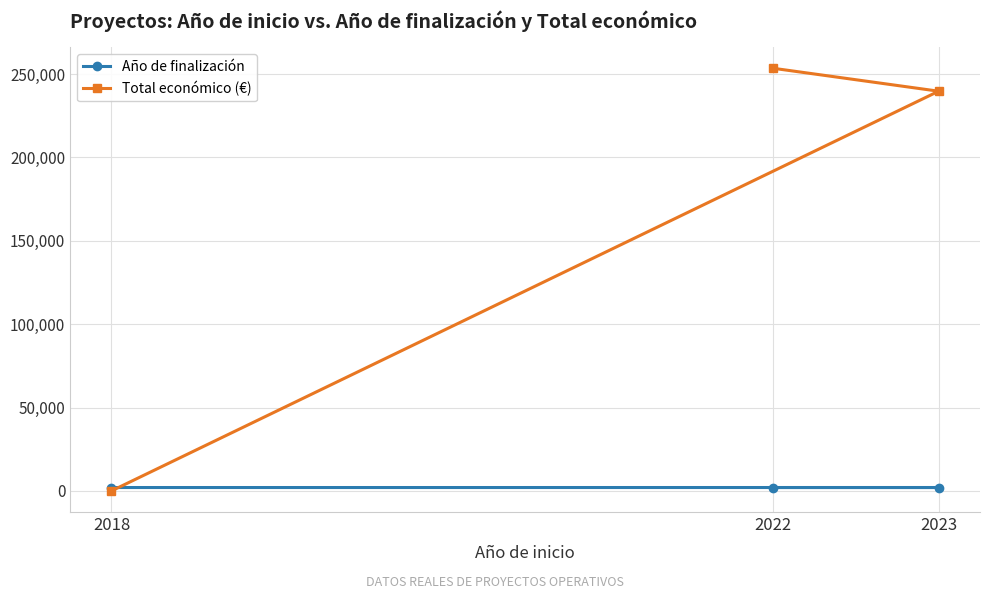

At which category is the sum across all series the highest?

2022